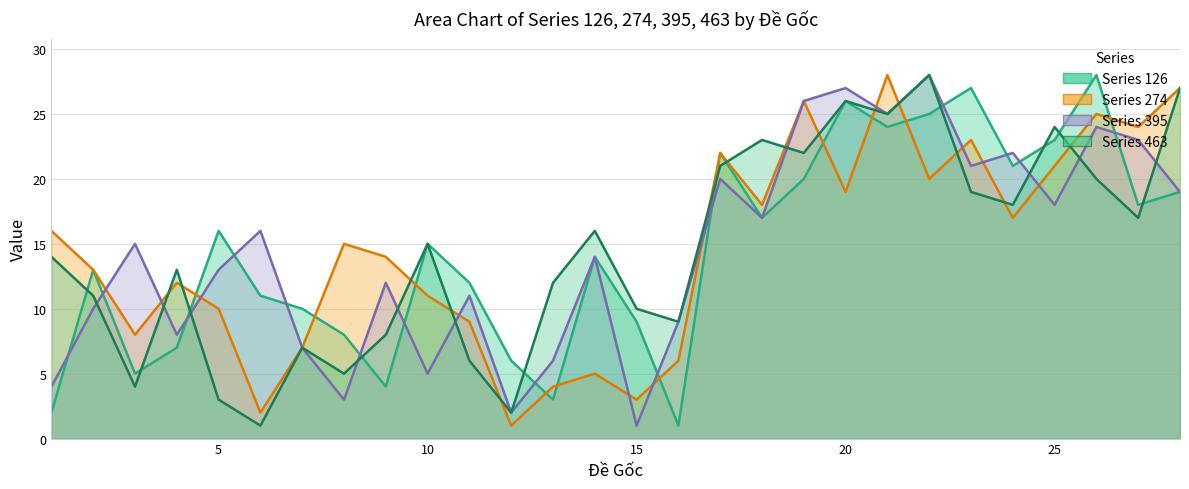

At how many categories does at least one series exceed 1?

28